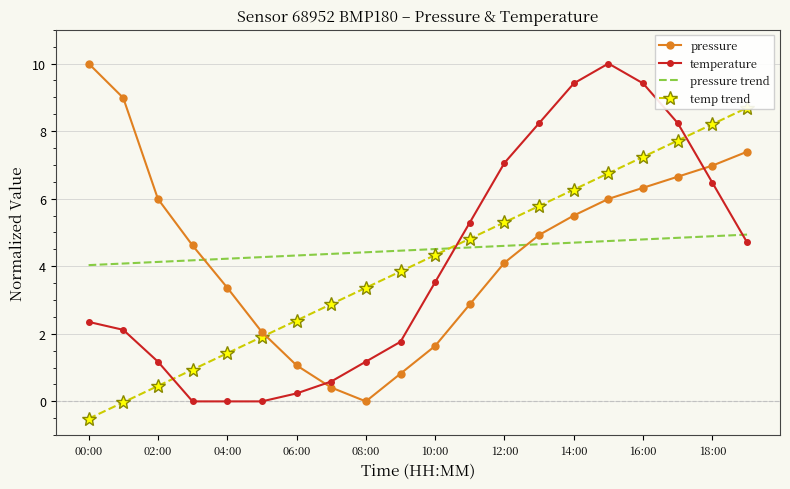

True or false: pressure trend has a value of 6.4 at 14:00.

False